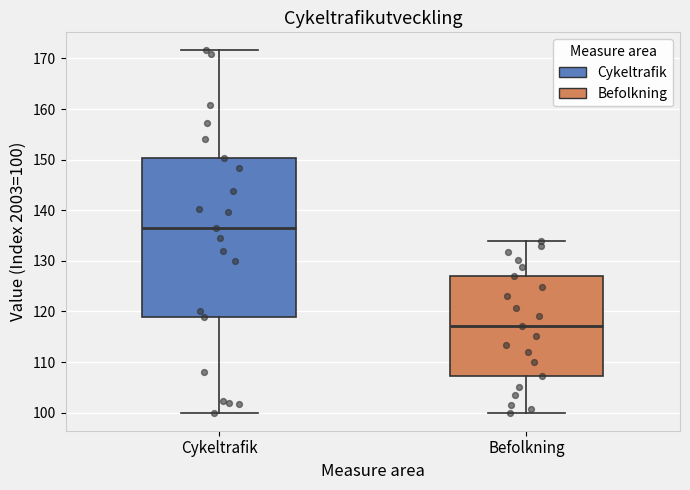

Reading left to right, read every box against the y-axis: the position of its median line, the range the box covers, and the ends of its whiskers. The values are not printed on the chart, so give them approximately, as read against the axis.

Cykeltrafik: median 136, box 119 to 150, whiskers 100 to 172
Befolkning: median 117, box 107 to 127, whiskers 100 to 134